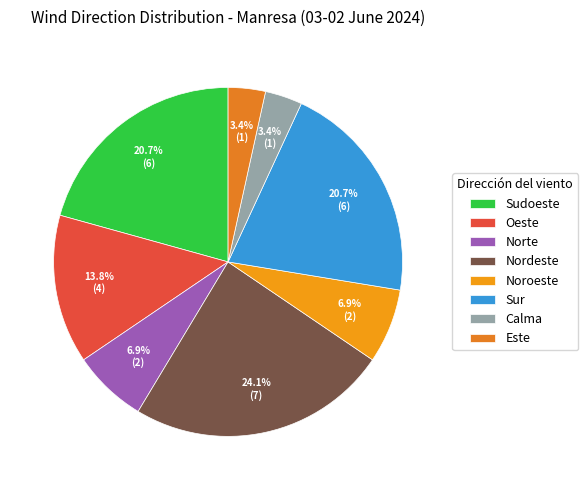

True or false: Sudoeste accounts for 11% of the total.

False